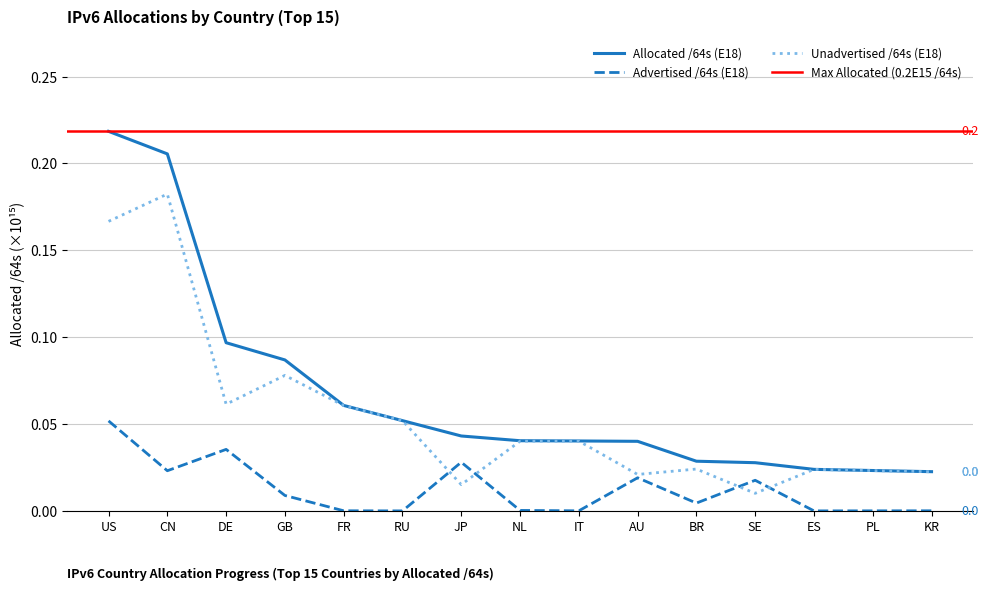

How many data points does each series have?

15